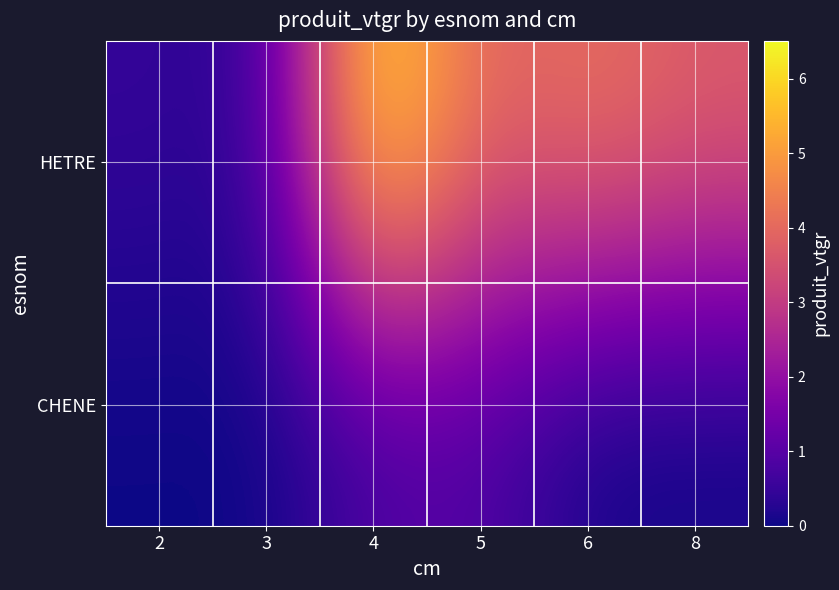

Which has a higher value, 6 or 4?

4